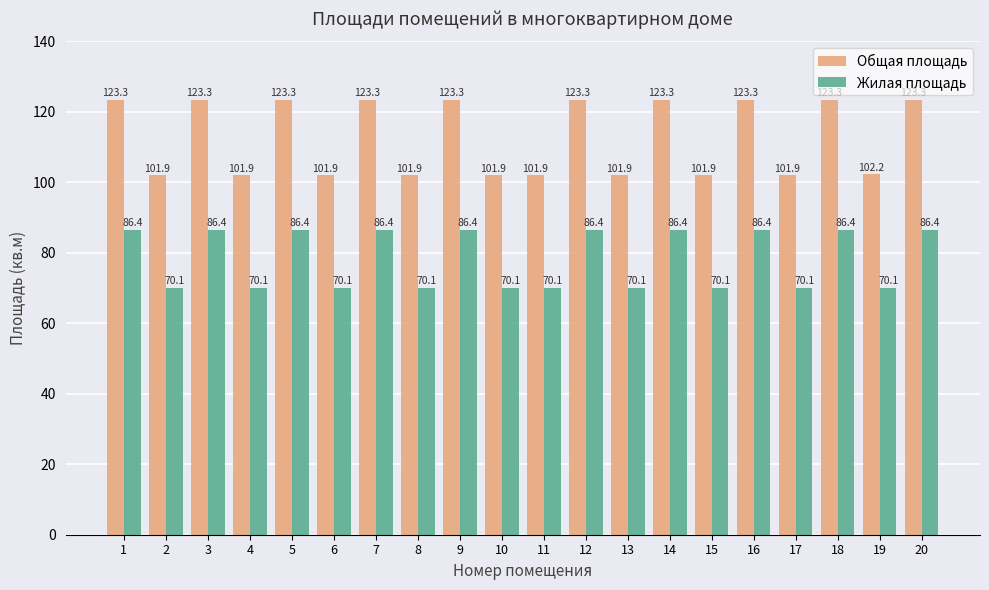

Rank the series by their maximum value, from lowest to highest.

Жилая площадь, Общая площадь